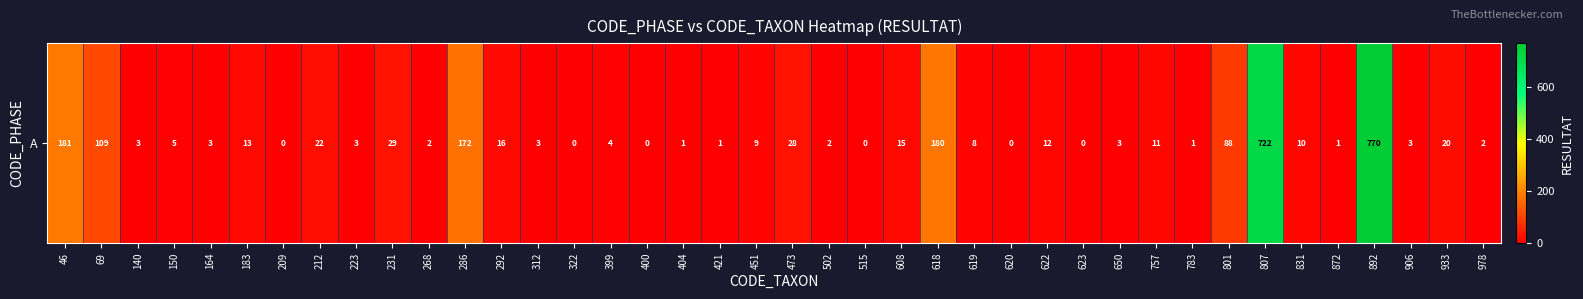

Rank the categories by value from highest to lowest.

892, 807, 46, 618, 286, 69, 801, 231, 473, 212, 933, 292, 608, 183, 622, 757, 831, 451, 619, 150, 399, 140, 164, 223, 312, 650, 906, 268, 502, 978, 404, 421, 783, 872, 209, 322, 400, 515, 620, 623